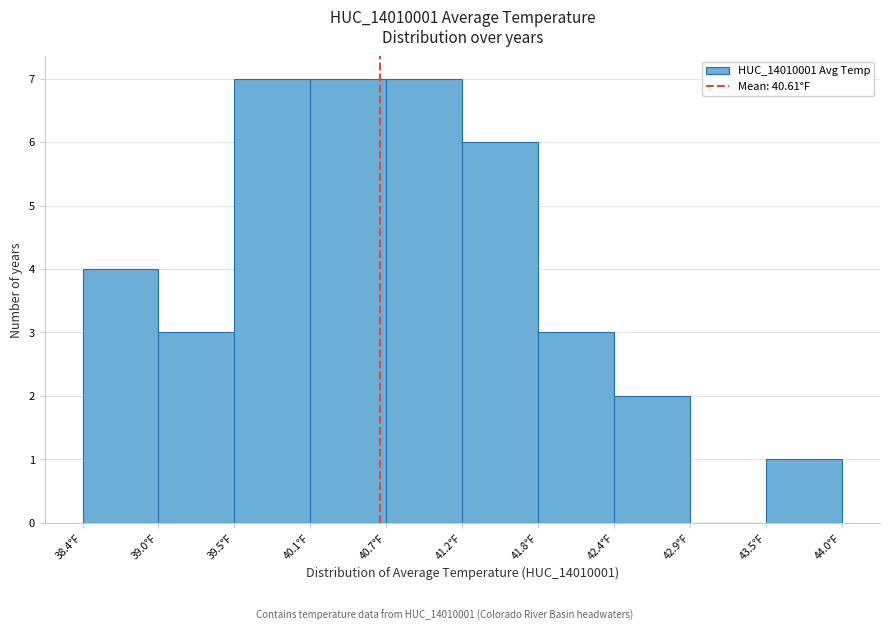

What is the height of the bar covering 39.0 to 39.5 on the x-axis? Neither the bar edges nor the heights are printed on the chart, so give them approximately, as read against the axes.

3